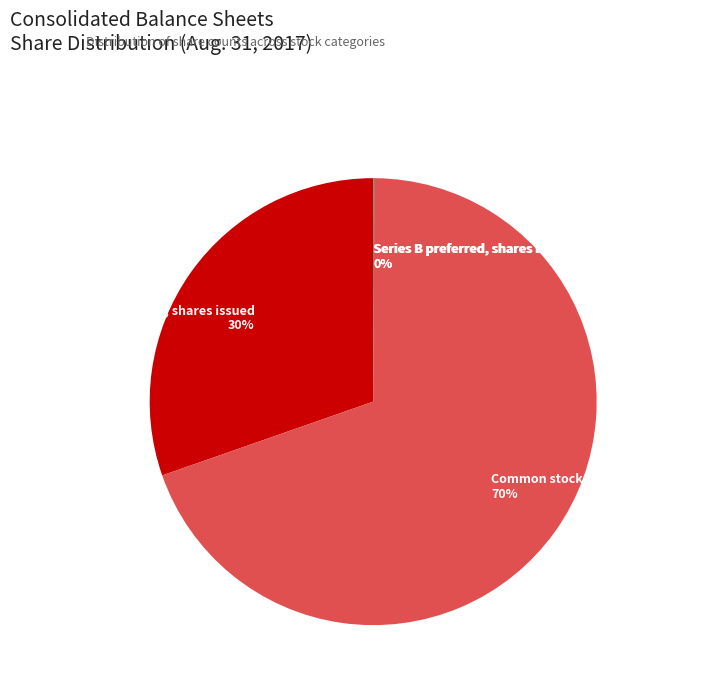

Which slice represents more than half of the pie?

Common stock, shares authorized